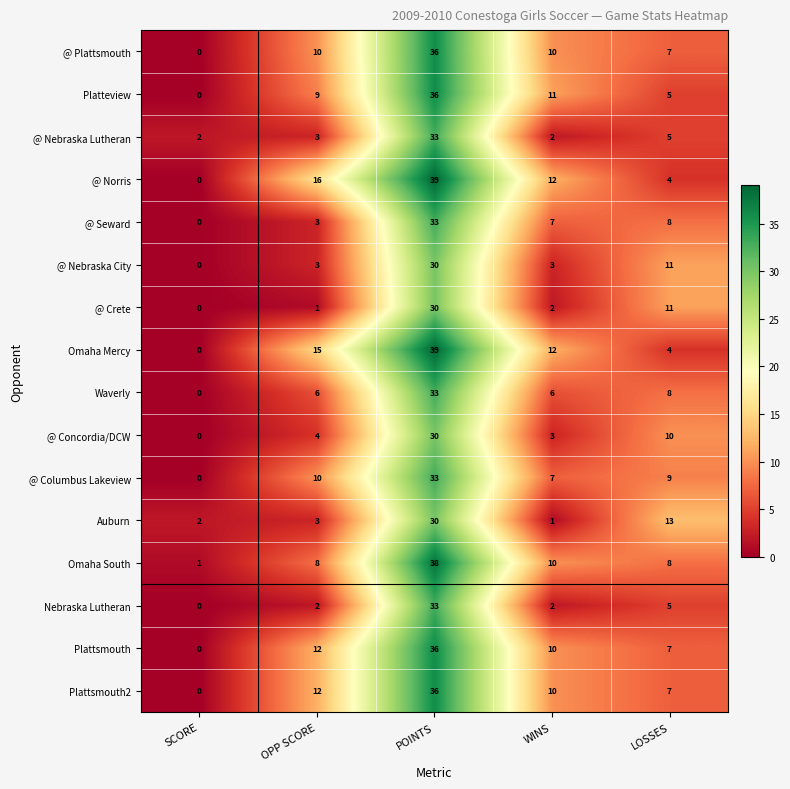

How many data points does each series have?

5